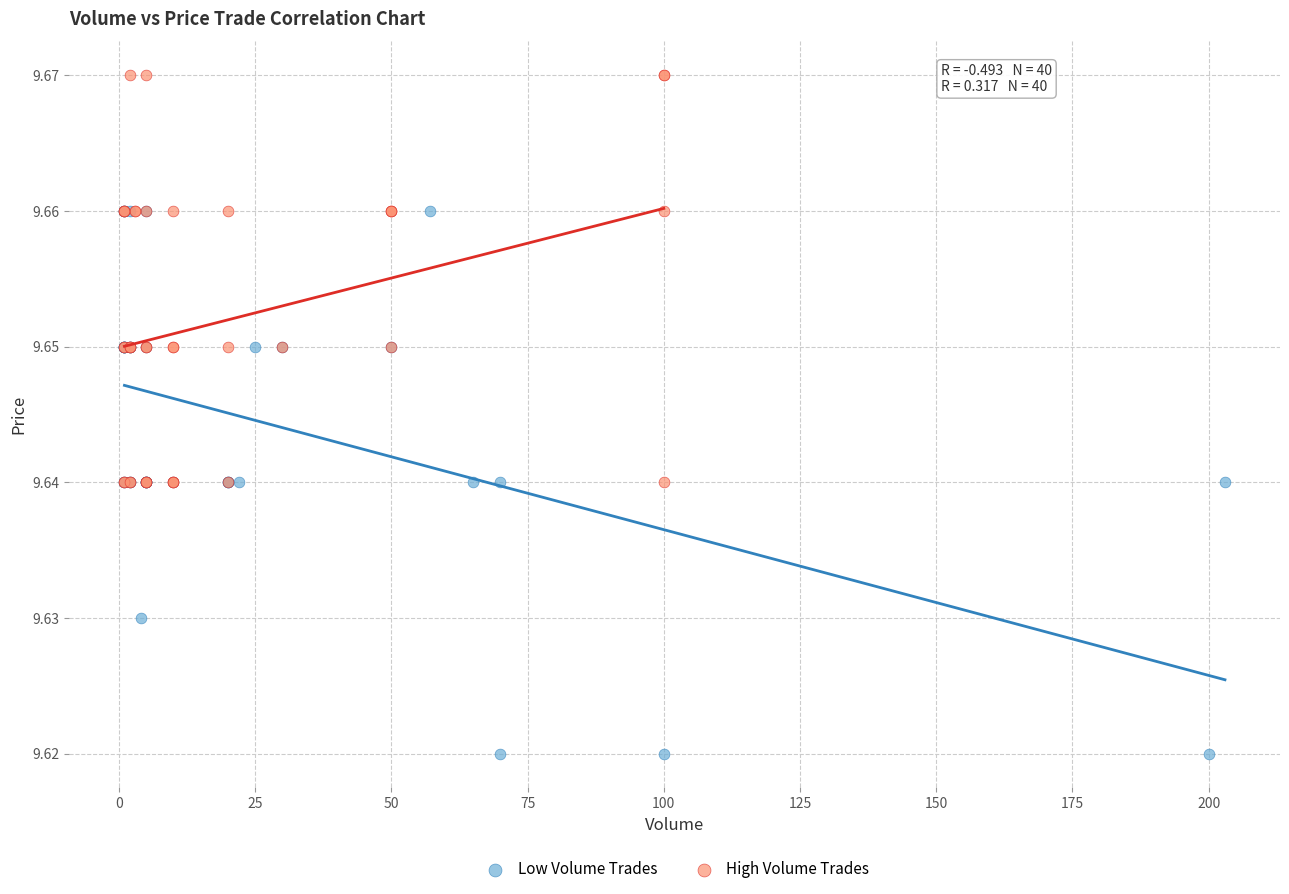

Which series contains the highest Y value?

High Volume Trades